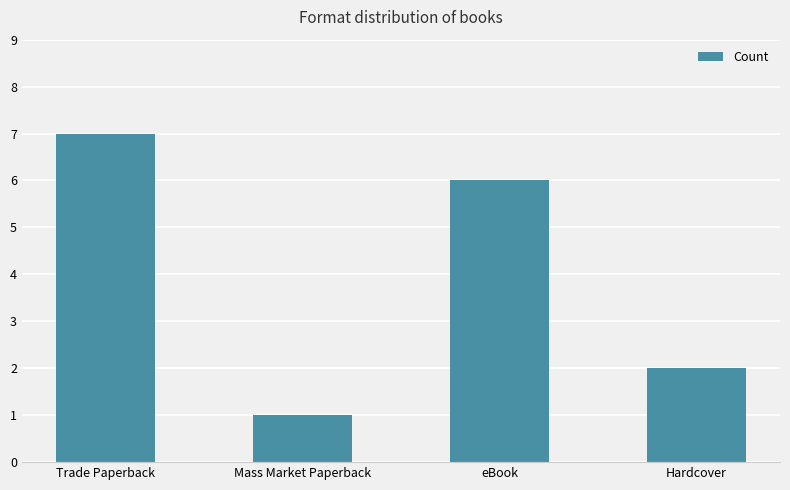

What is the difference between the values at Mass Market Paperback and Hardcover?

1